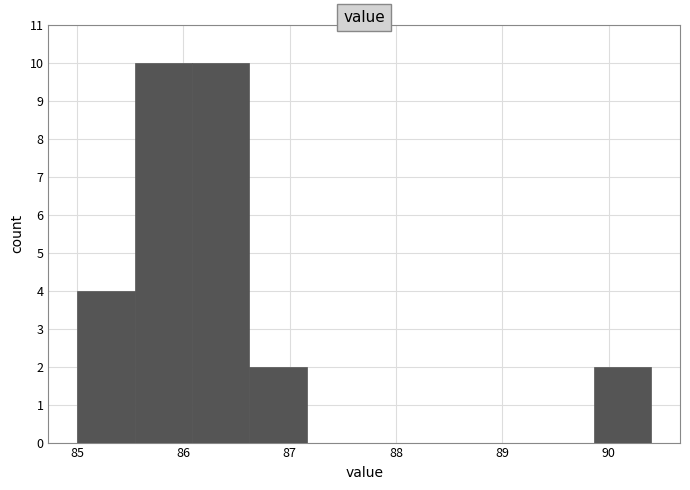

Reading left to right, list every bar in this chart as the range it spans on the x-axis followed by its height. Neither the bar edges nor the heights are printed on the chart, so give them approximately, as read against the axes.

85.00 to 85.54: 4
85.54 to 86.08: 10
86.08 to 86.62: 10
86.62 to 87.16: 2
87.16 to 87.70: 0
87.70 to 88.24: 0
88.24 to 88.78: 0
88.78 to 89.32: 0
89.32 to 89.86: 0
89.86 to 90.40: 2